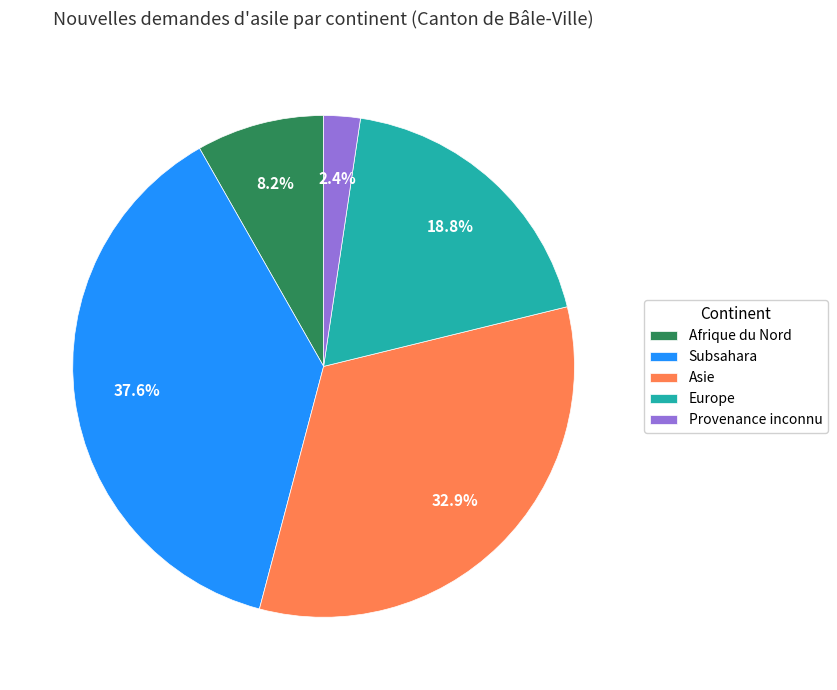

What is the ratio of the value at Subsahara to the value at Europe?

2.0